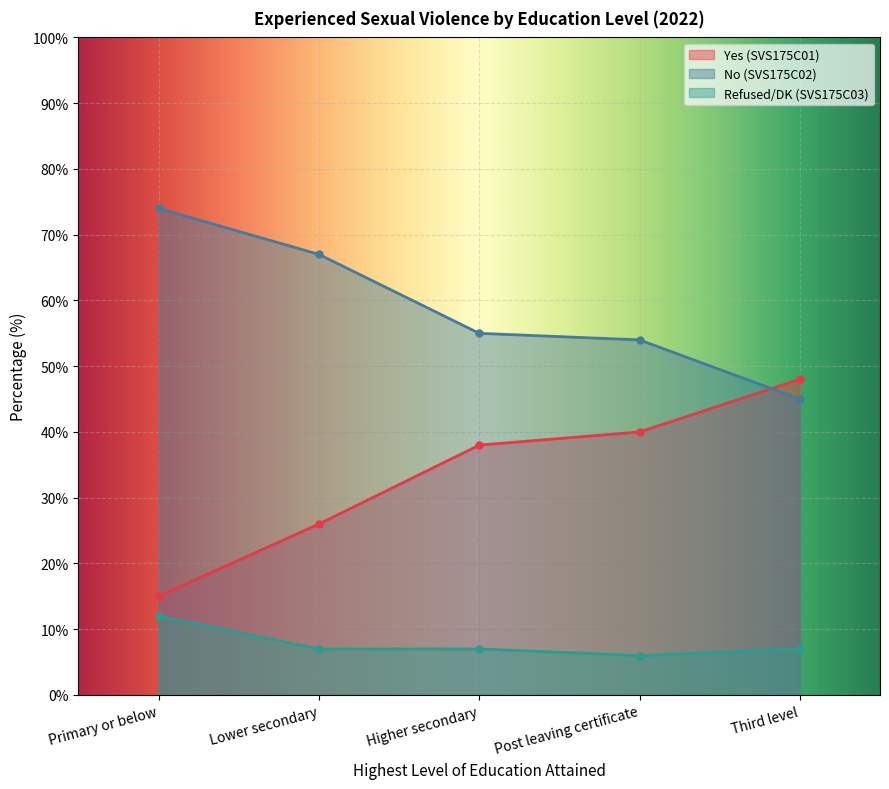

At how many categories does at least one series exceed 32?

5